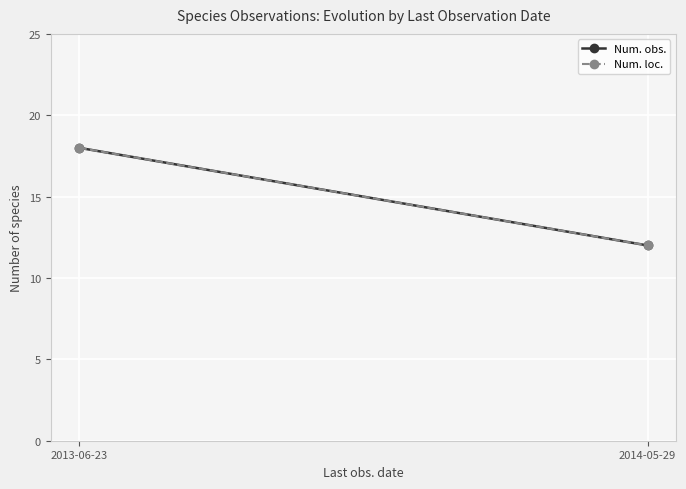

Rank the series at 2013-06-23 from lowest to highest value.

Num. obs., Num. loc.